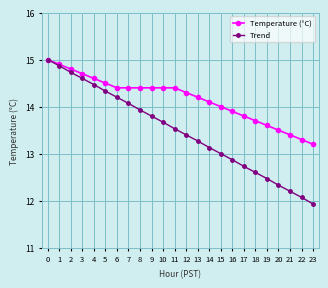

Which category has the lowest value across all series?

23